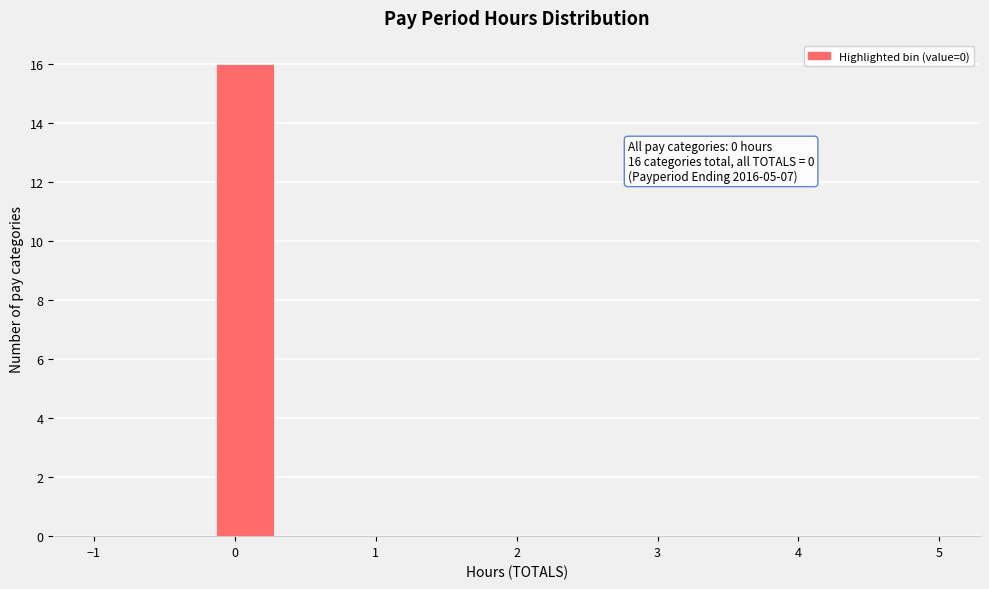

Which range on the x-axis has the tallest bar?

-0.1 to 0.3